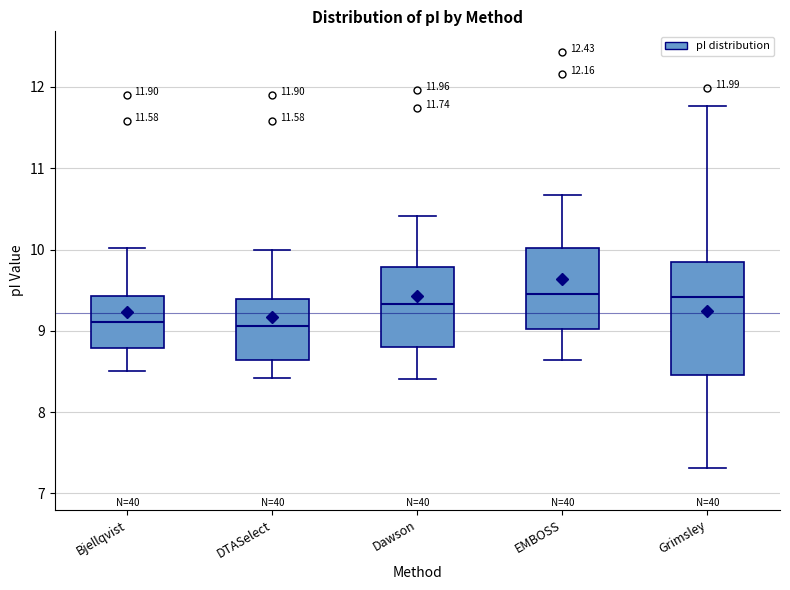

Which box is the tallest, from its lower edge to its upper edge?

Grimsley